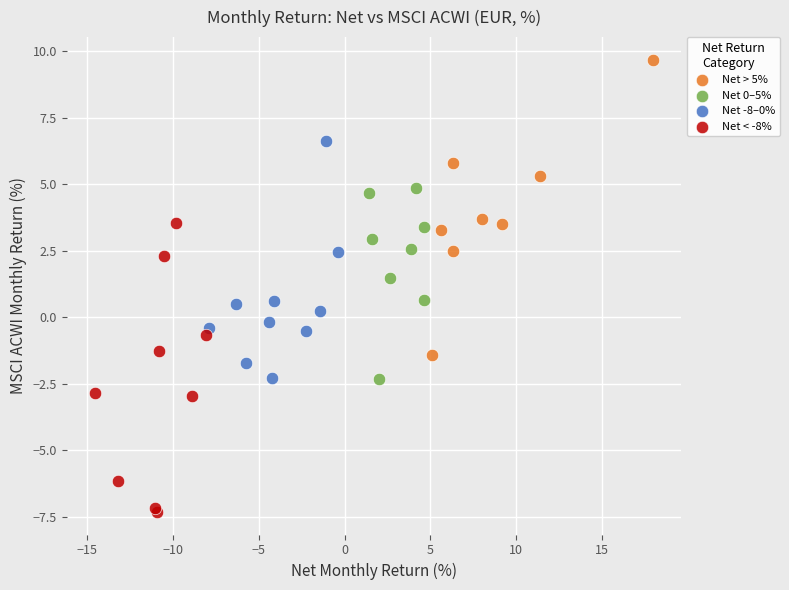

Which series reaches the minimum Y coordinate?

Net < -8%